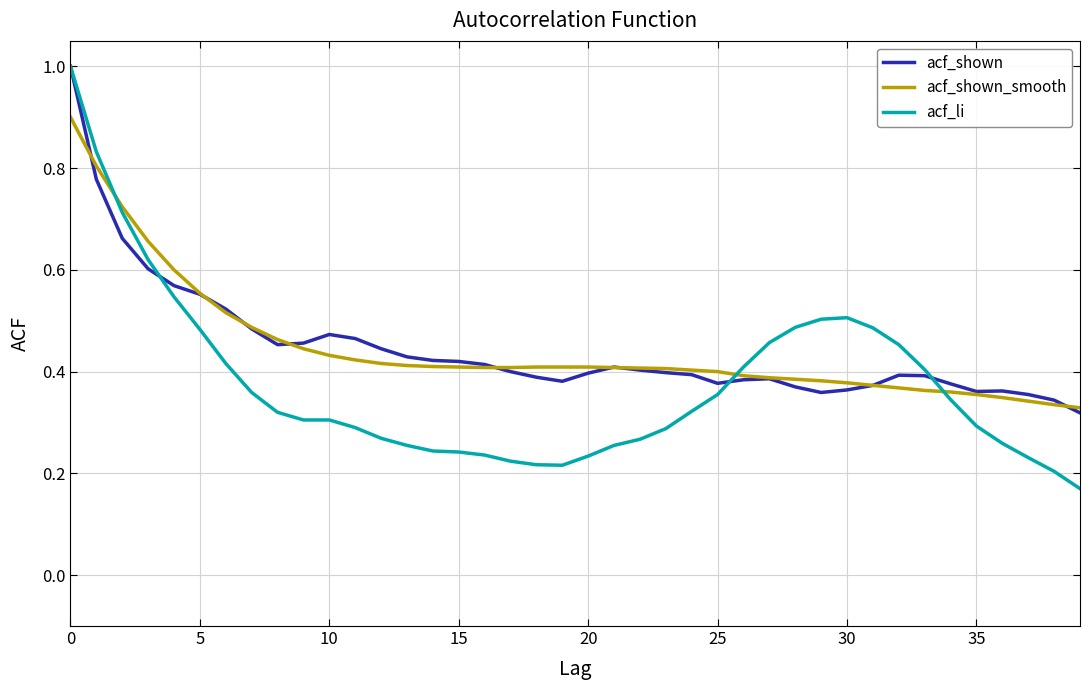

Which series has the largest range (max minus min)?

acf_li